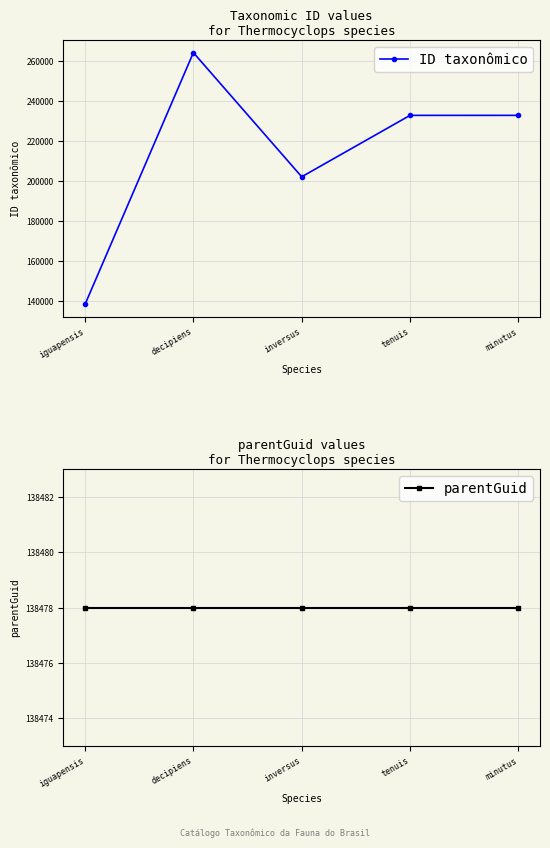

What is the difference between the ID taxonômico values at decipiens and tenuis?

31345